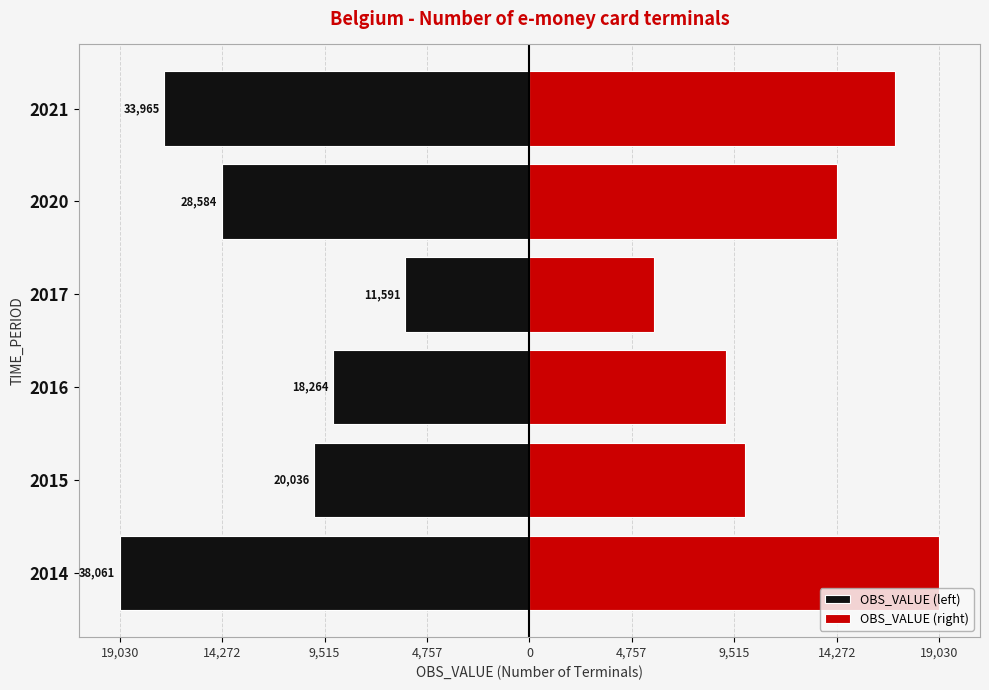

At how many categories does at least one series exceed -4963?

6